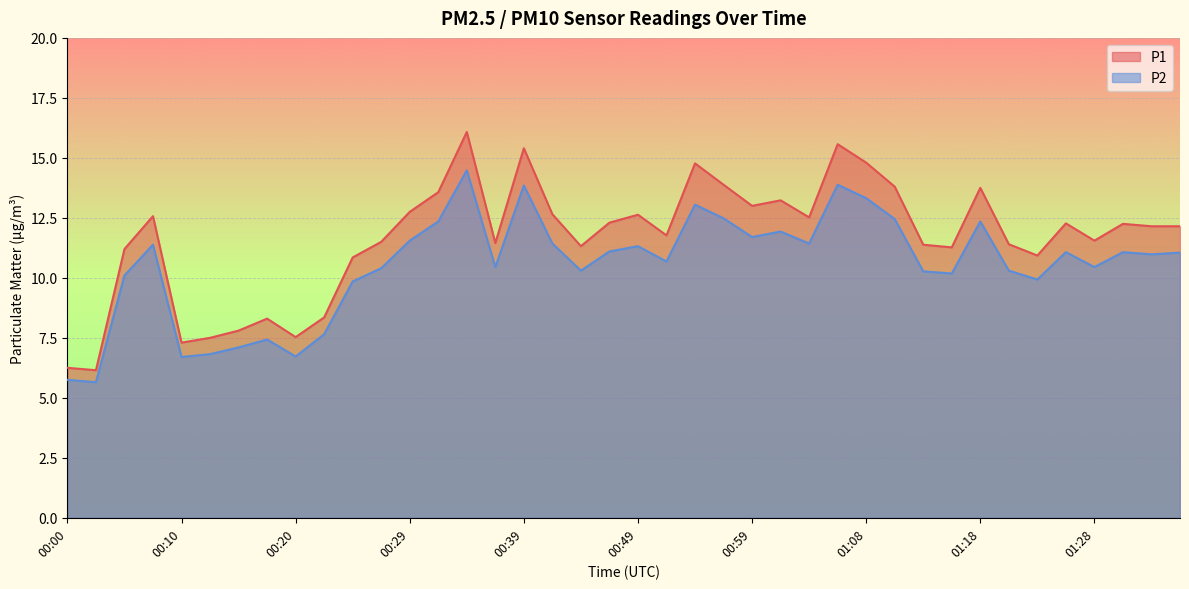

True or false: P2 has a value of 11.1 at 00:47.

True